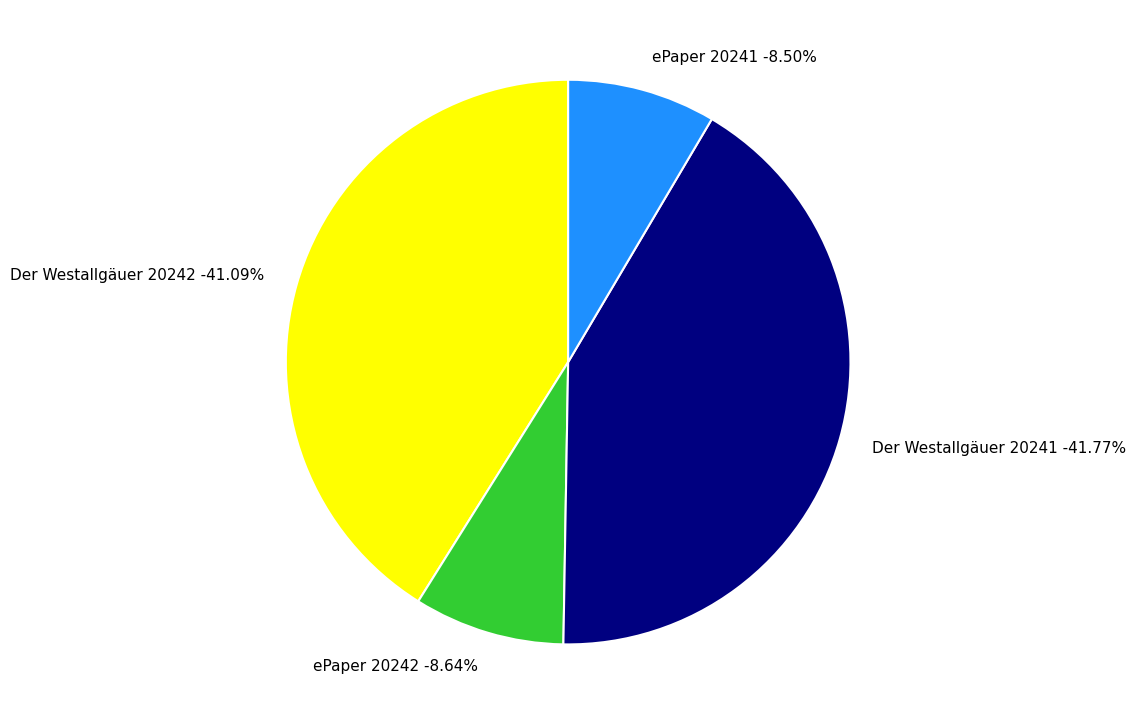

What is the ratio of the value at ePaper 20242 to the value at Der Westallgäuer 20242?

0.2